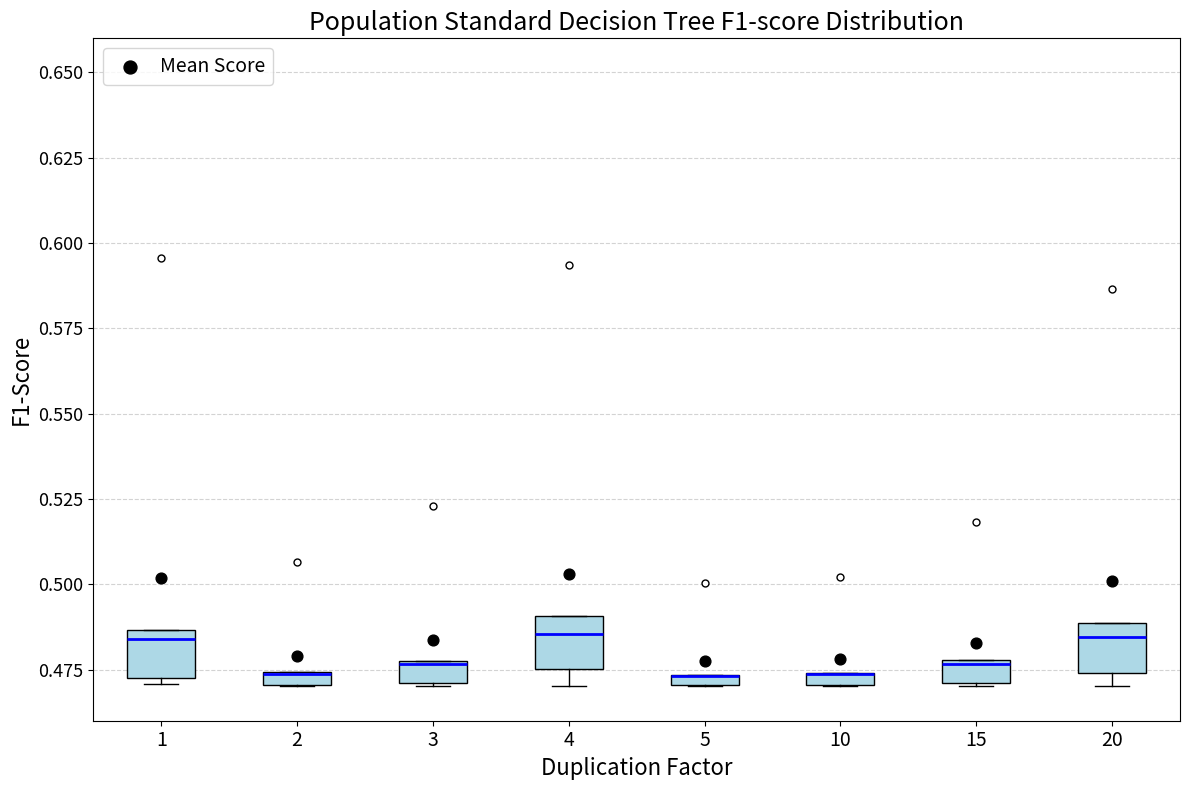

Where does the median line of the box at x = 3 sit on the y-axis? The values are not printed on the chart, so give them approximately, as read against the axis.

0.475